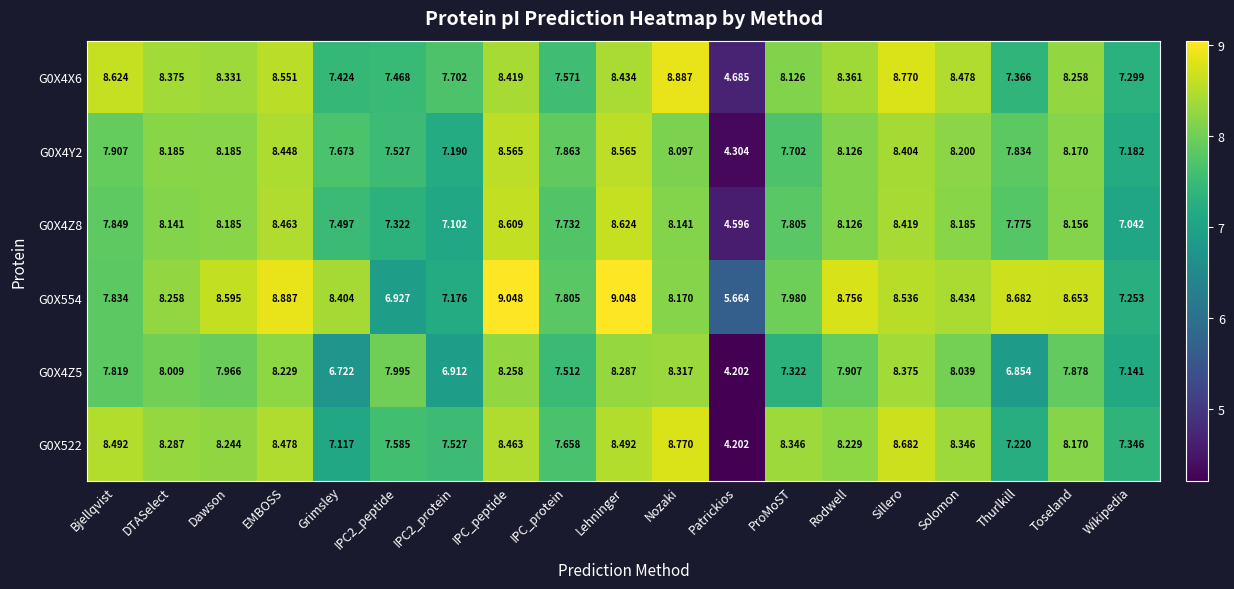

Which series has the largest range (max minus min)?

G0X522